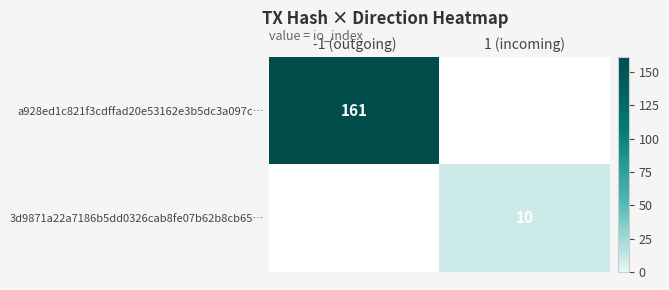

Is the value of a928ed1c821f3cdffad20e53162e3b5dc3a097c… at -1 (outgoing) greater than the value of 3d9871a22a7186b5dd0326cab8fe07b62b8cb65… at 1 (incoming)?

Yes